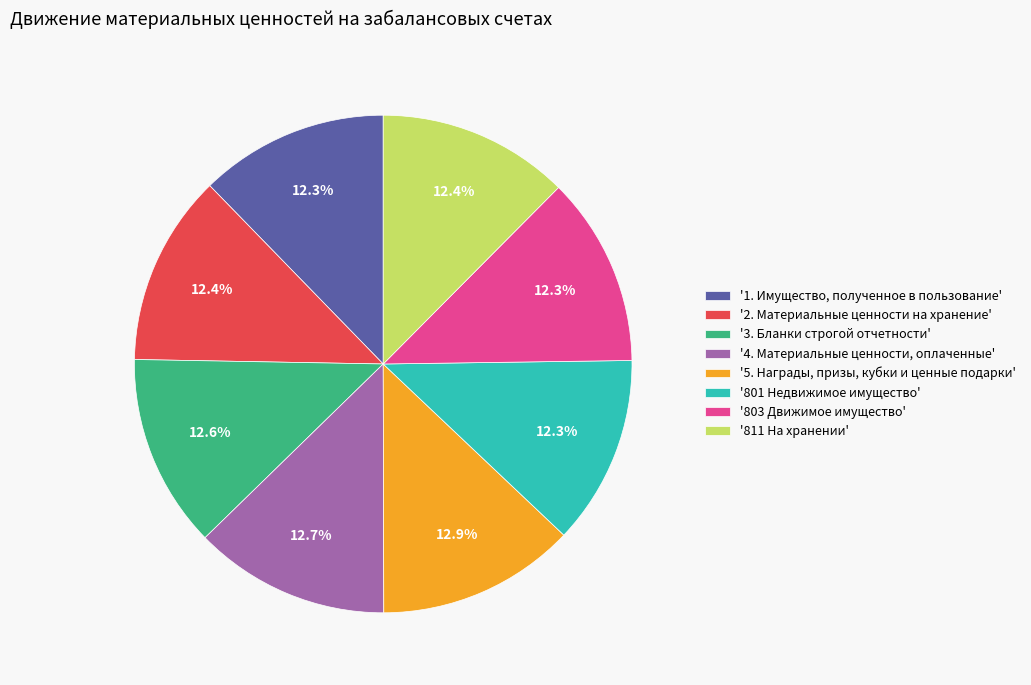

Is there a majority slice in this chart?

No